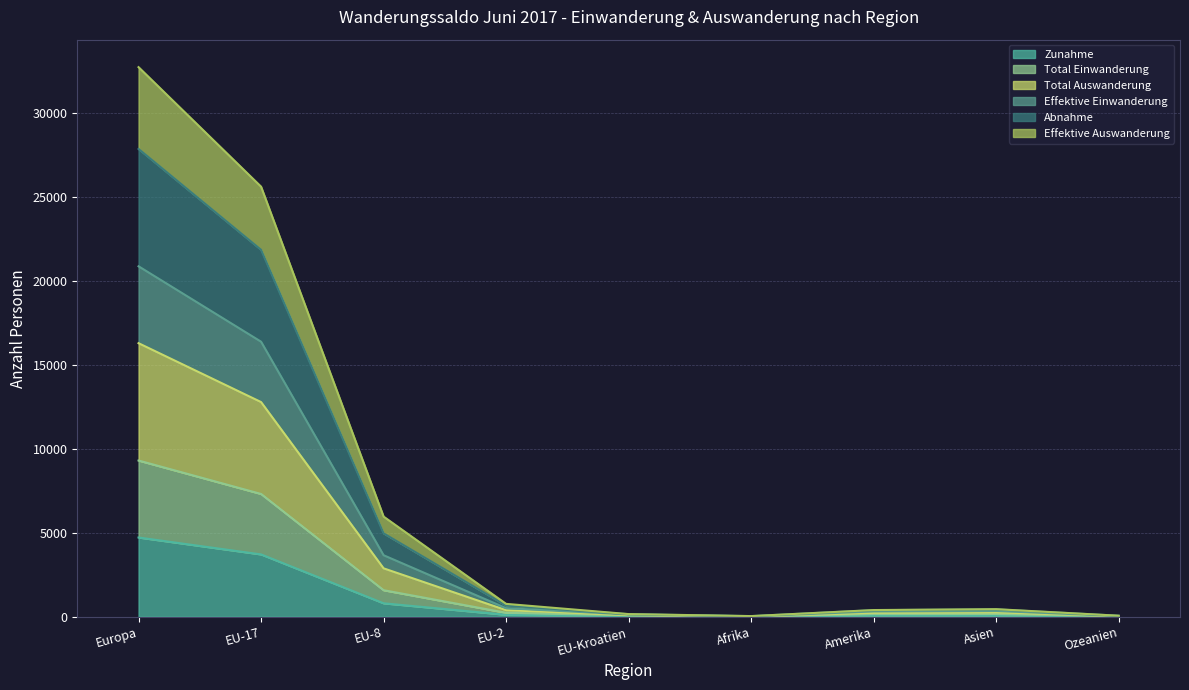

What is the label of the 9th point from the right?

Europa